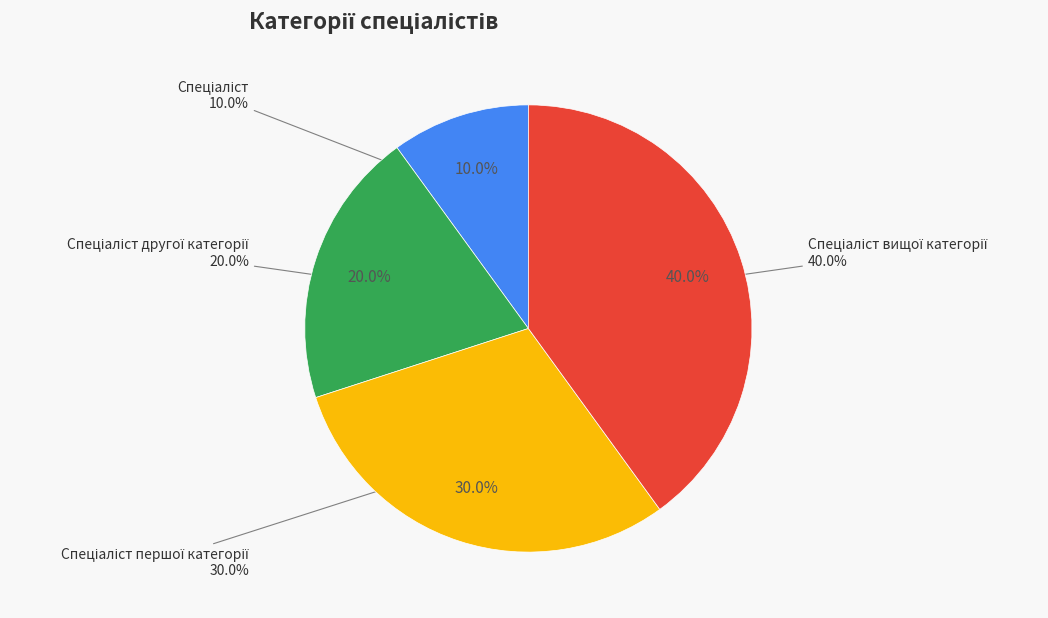

To the nearest percent, what is the average slice percentage?

25%